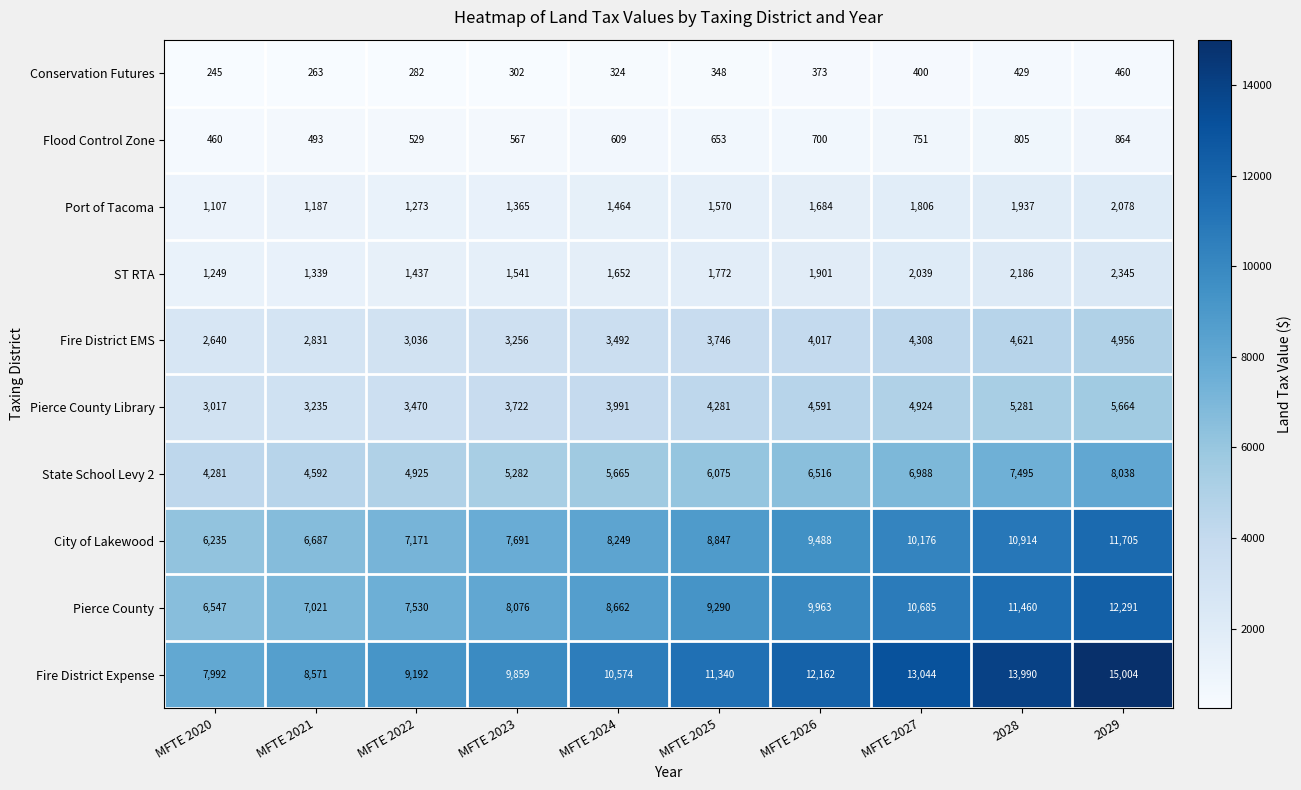

At which label is Pierce County Library closest to 4340?

MFTE 2025